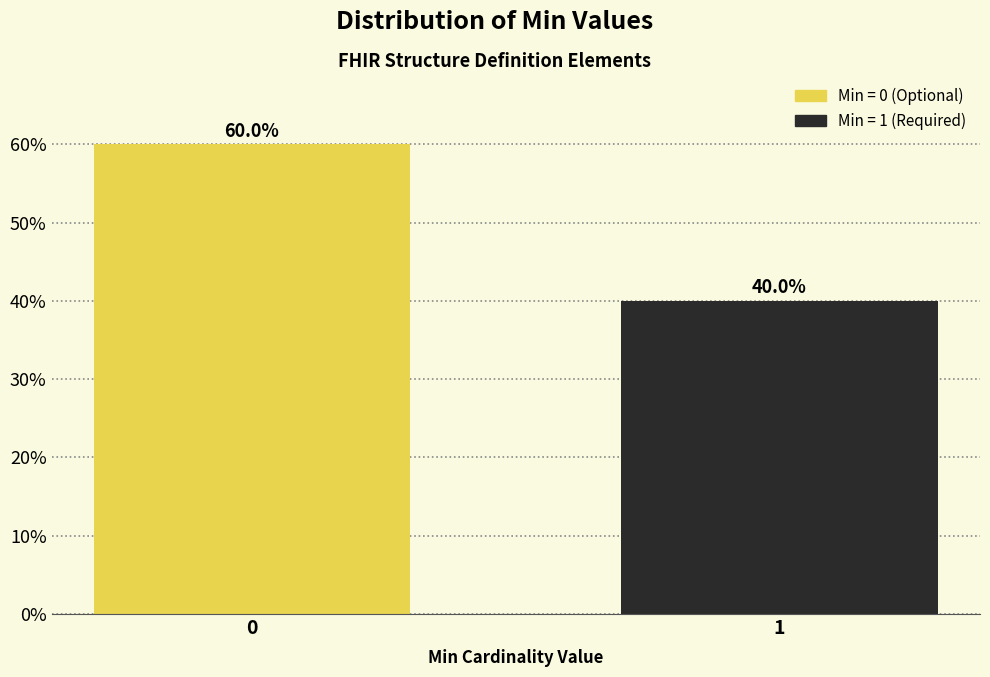

Reading left to right, list all the values displayed in this chart.

0=60	1=40